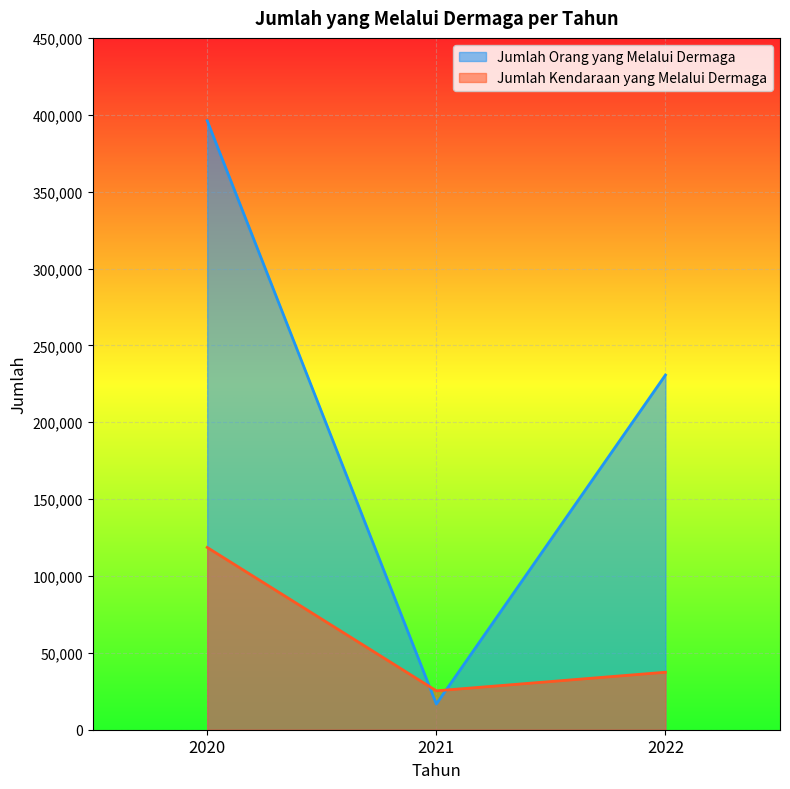

True or false: Jumlah Orang yang Melalui Dermaga has a value of 340241 at 2022.

False